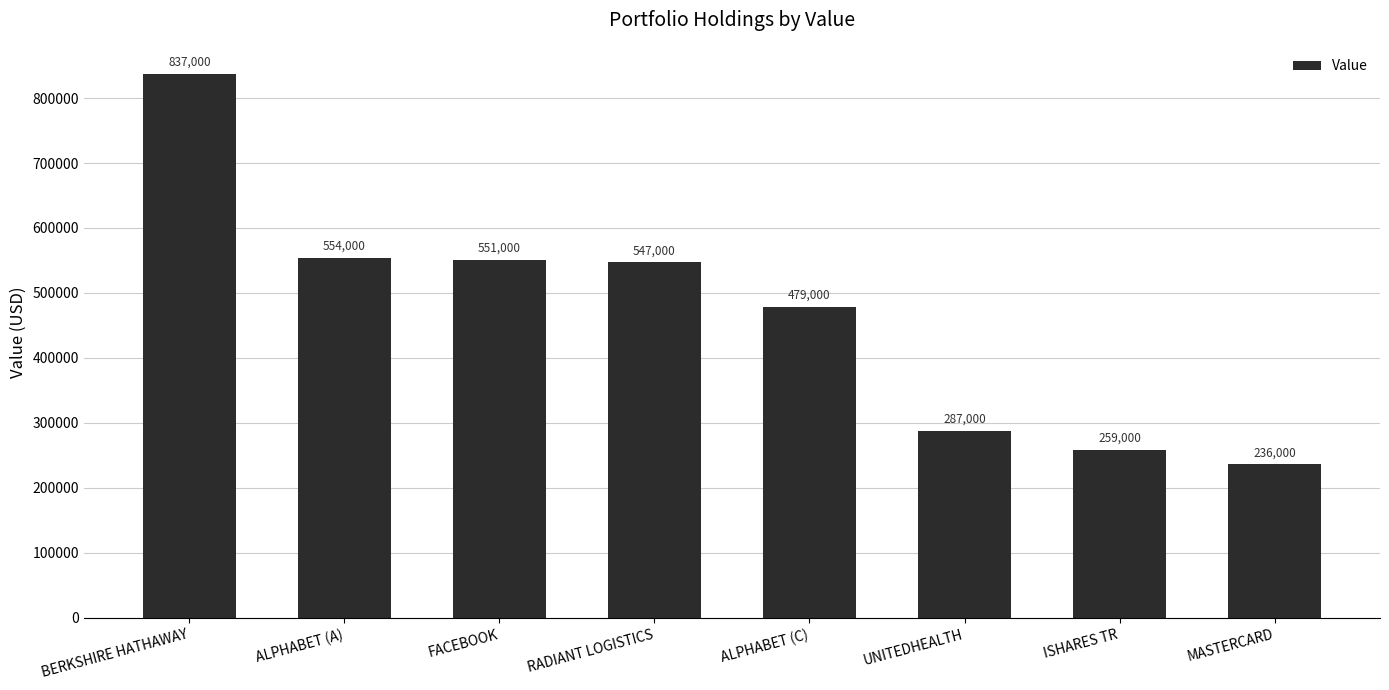

What value does the data have at ALPHABET (C), to the nearest 50?

479000